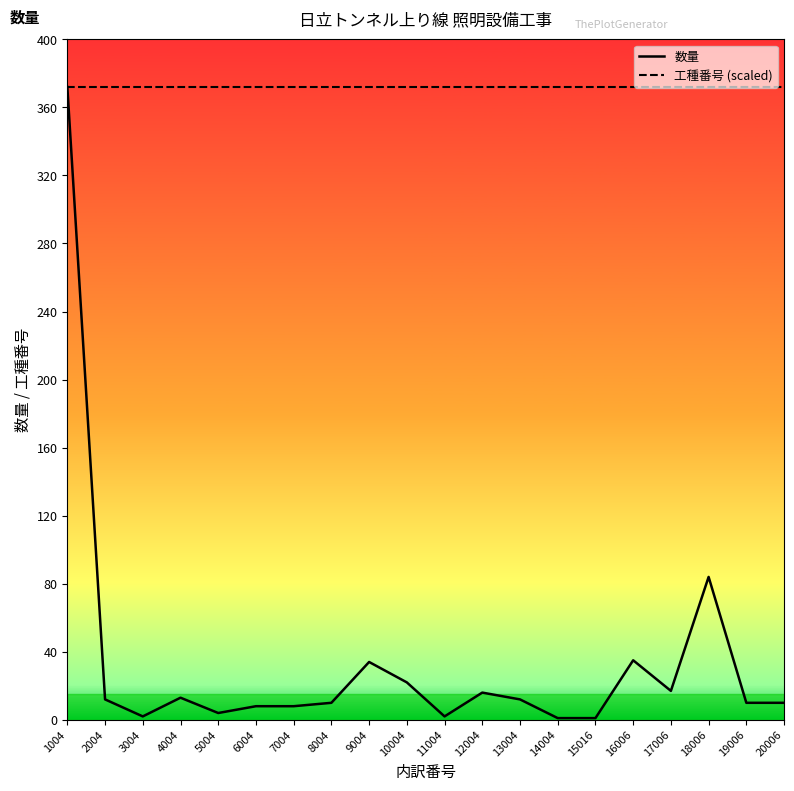

What is the lowest value of the 数量 series?

1